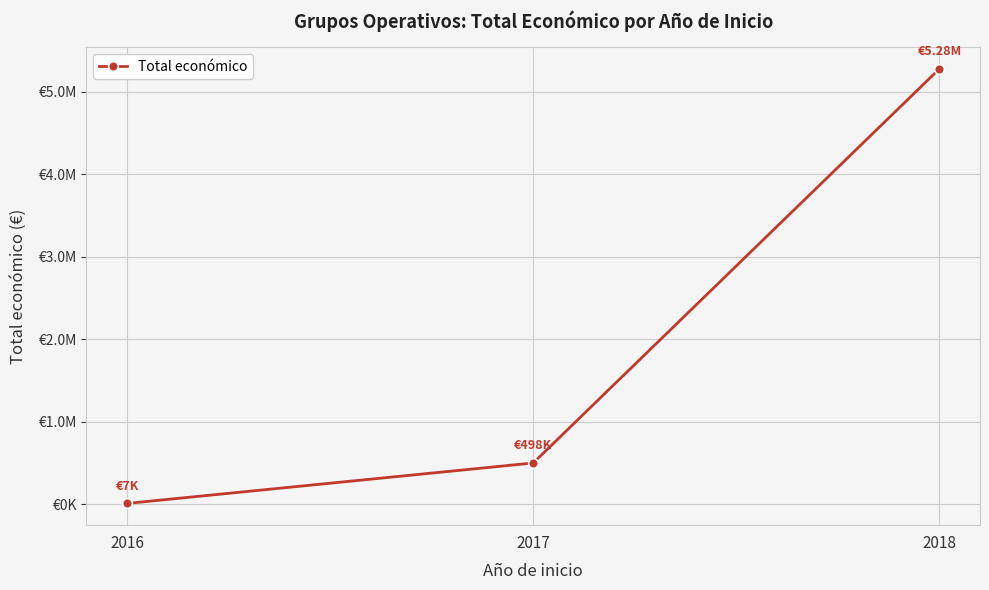

Which label corresponds to the largest value in the chart?

2018